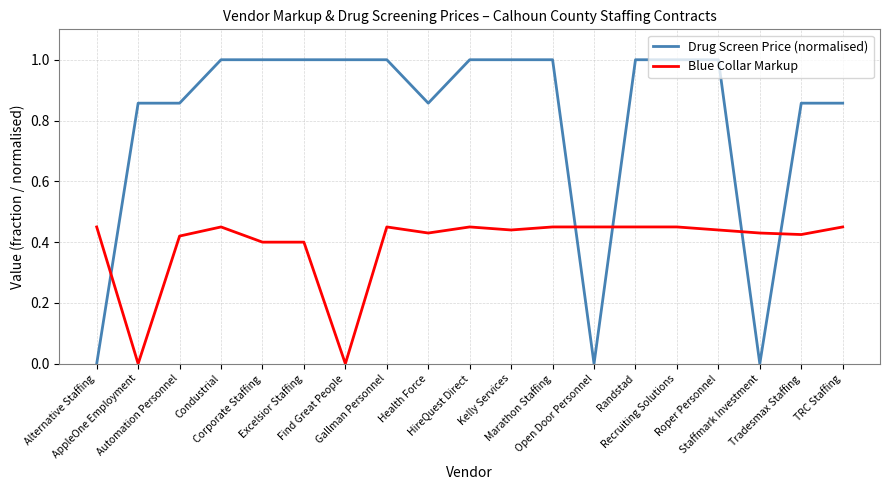

Is it true that Drug Screen Price (normalised) equals 1.6 at Randstad?

False